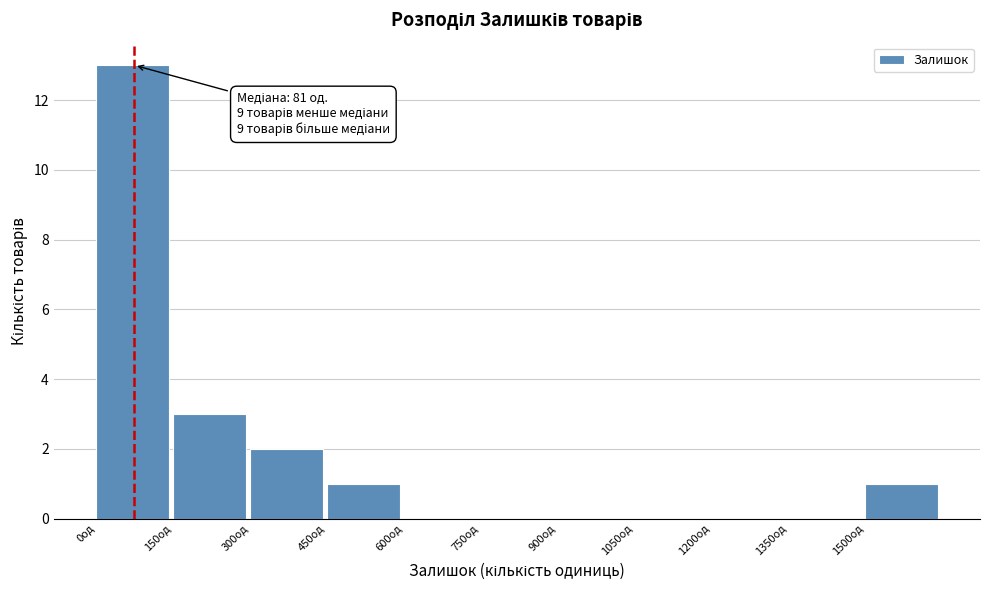

Over which range of the x-axis is the bar tallest?

0 to 150